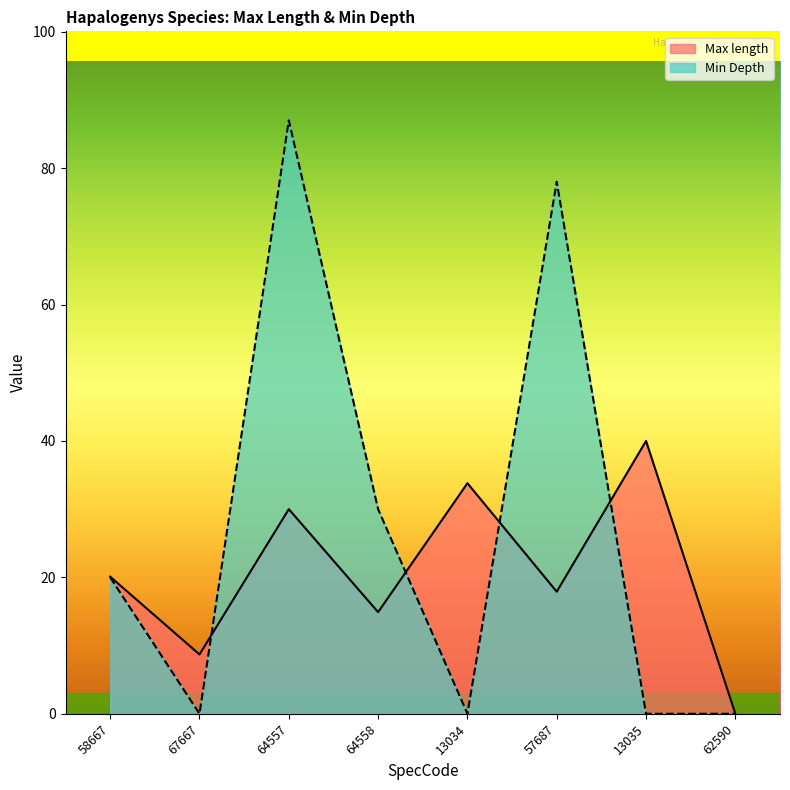

What is the value of the Min Depth point at the 6th from the left?

78.0